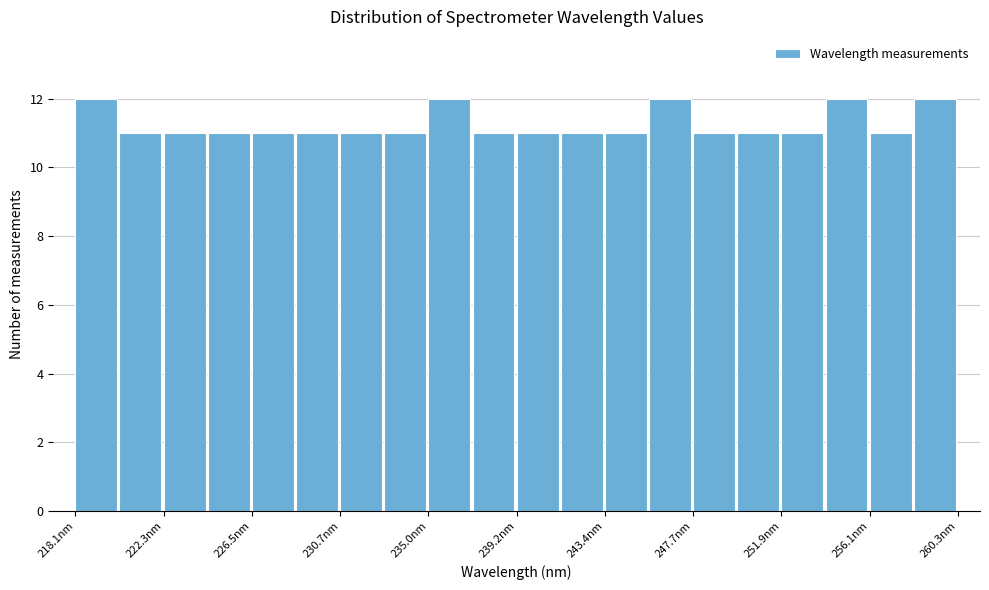

Reading left to right, list every bar in this chart as the range it spans on the x-axis followed by its height. Neither the bar edges nor the heights are printed on the chart, so give them approximately, as read against the axes.

218.0 to 220.0: 12
220.0 to 222.5: 11
222.5 to 224.5: 11
224.5 to 226.5: 11
226.5 to 228.5: 11
228.5 to 230.5: 11
230.5 to 233.0: 11
233.0 to 235.0: 11
235.0 to 237.0: 12
237.0 to 239.0: 11
239.0 to 241.5: 11
241.5 to 243.5: 11
243.5 to 245.5: 11
245.5 to 247.5: 12
247.5 to 250.0: 11
250.0 to 252.0: 11
252.0 to 254.0: 11
254.0 to 256.0: 12
256.0 to 258.0: 11
258.0 to 260.5: 12